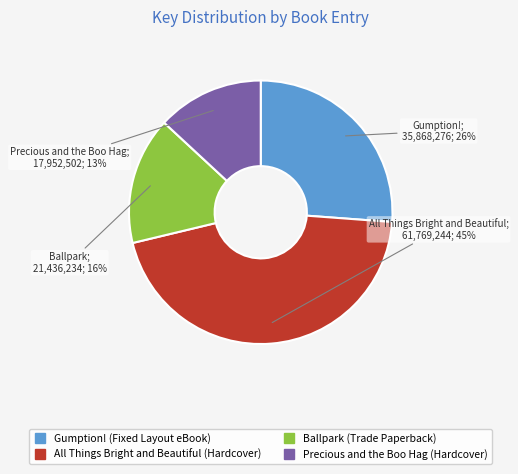

Is there any slice that represents more than half of the pie?

No